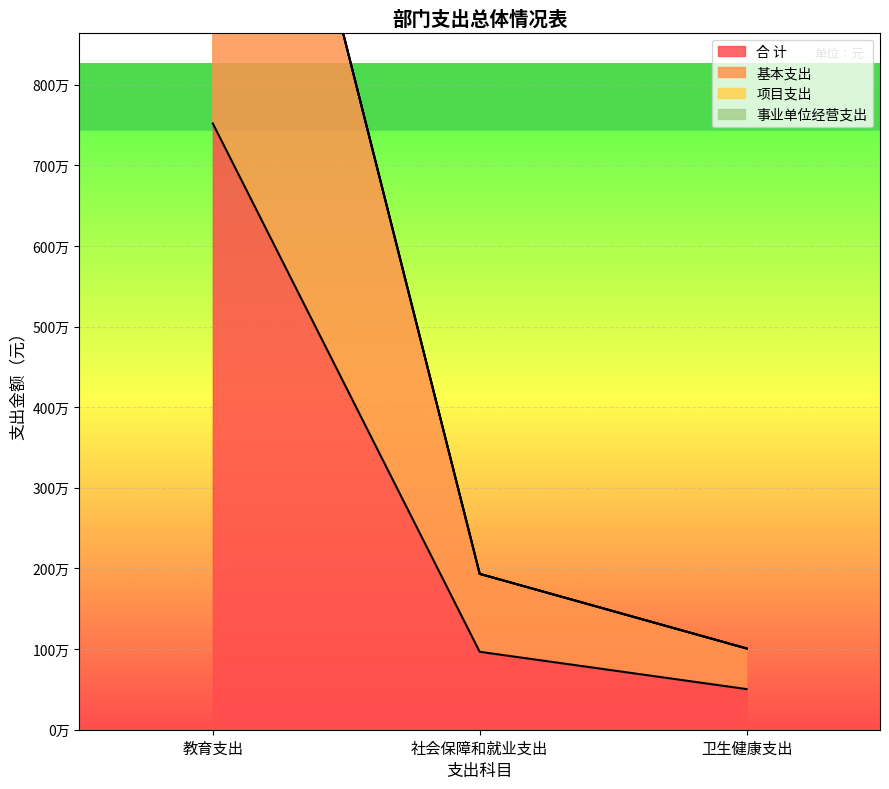

At which category is the sum across all series the highest?

教育支出